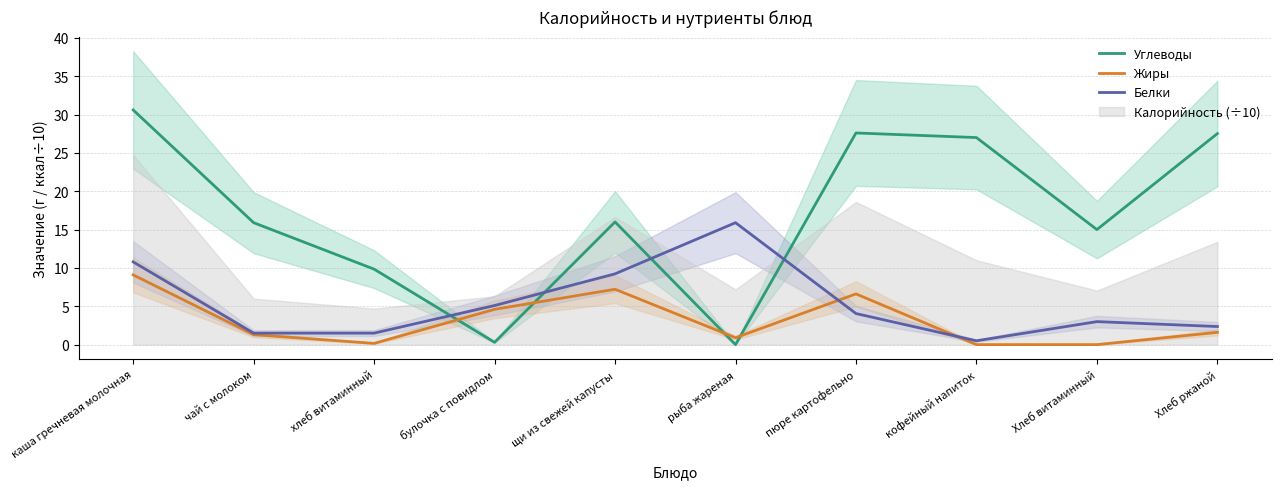

Where is Углеводы nearest to the value 15?

Хлеб витаминный